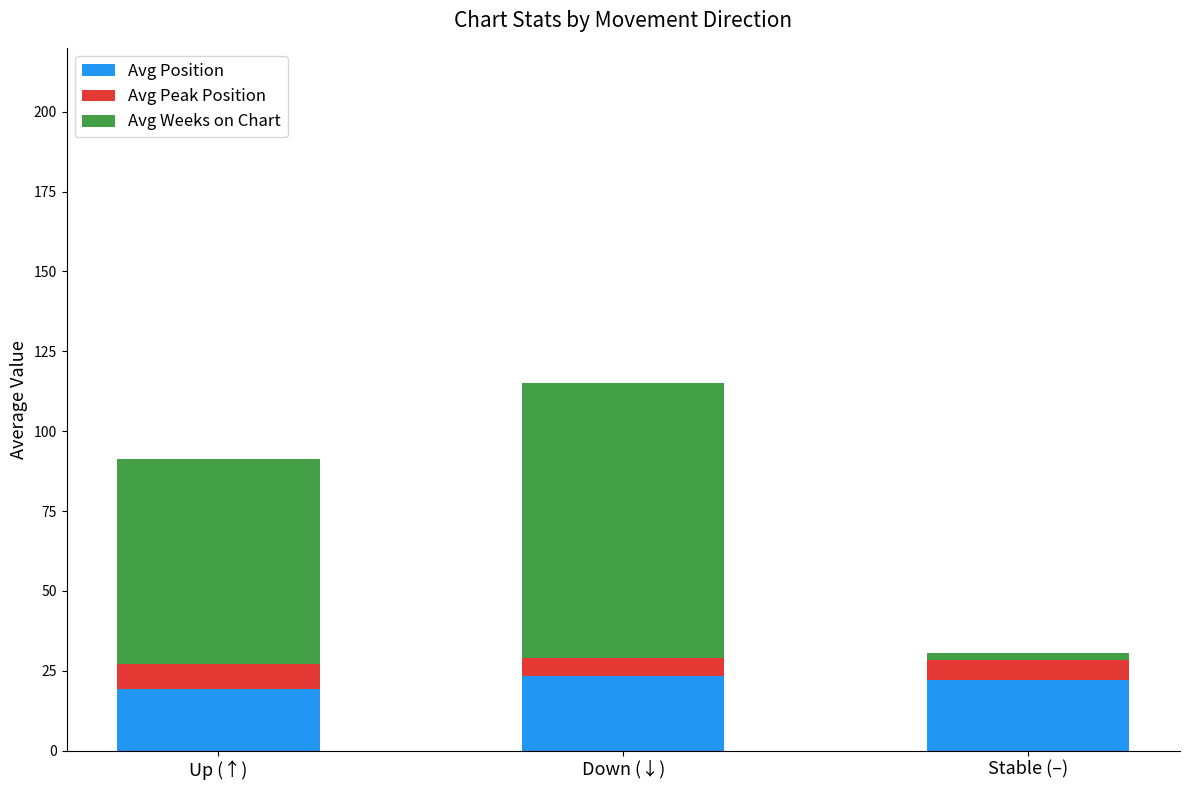

What is the lowest value of the Avg Position series?

19.2